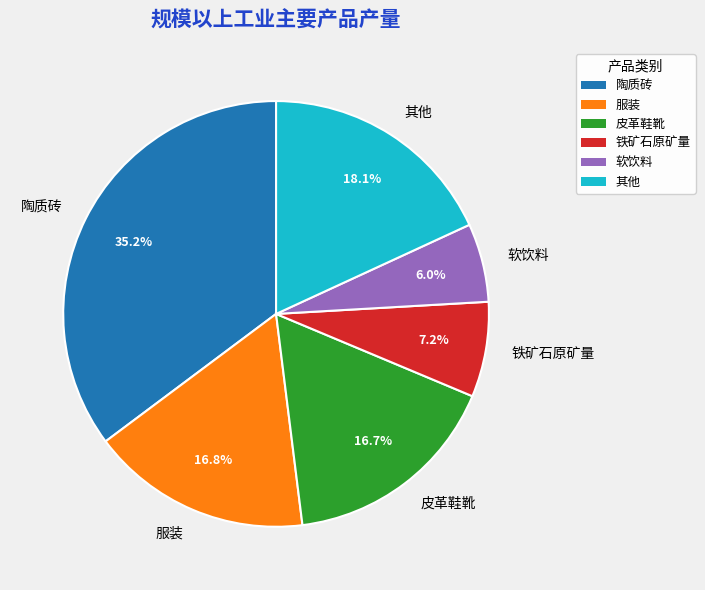

Is there a majority slice in this chart?

No